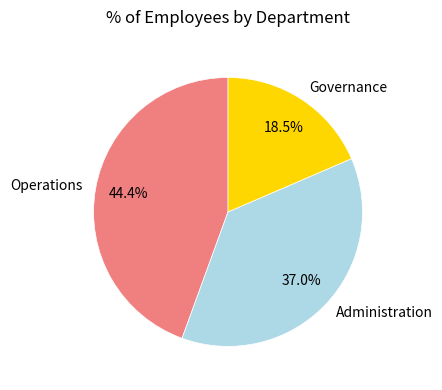

Is it true that Governance is 10% of the pie?

False